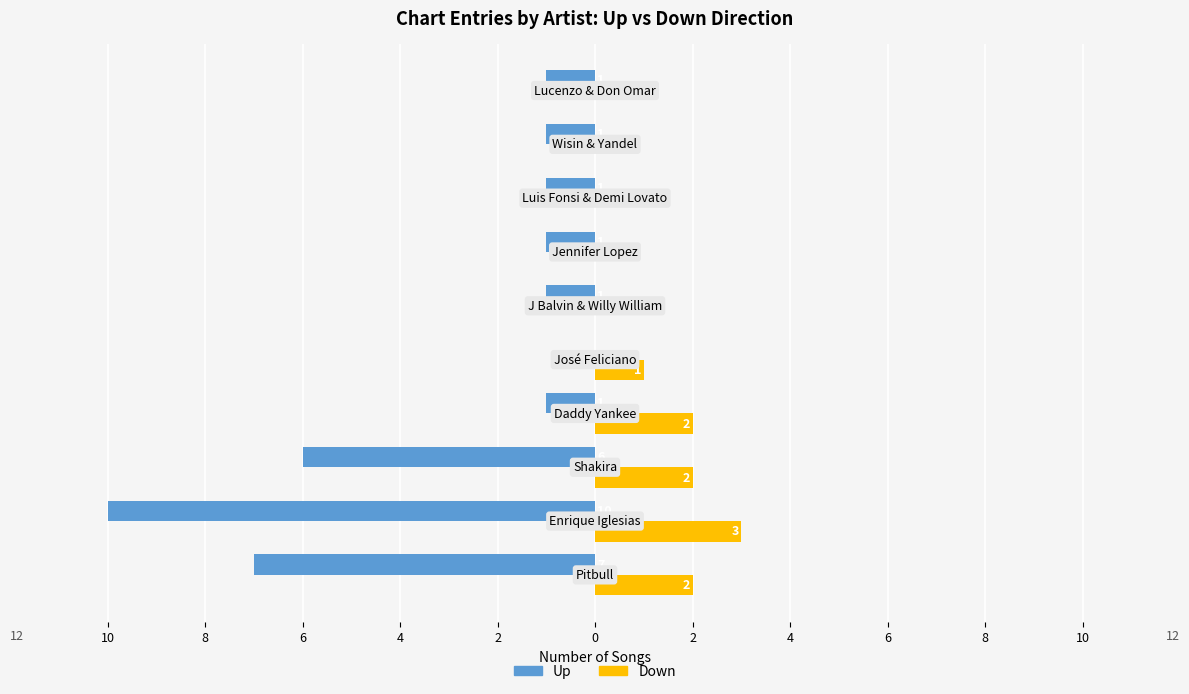

What are all the series names shown in the legend?

Up, Down